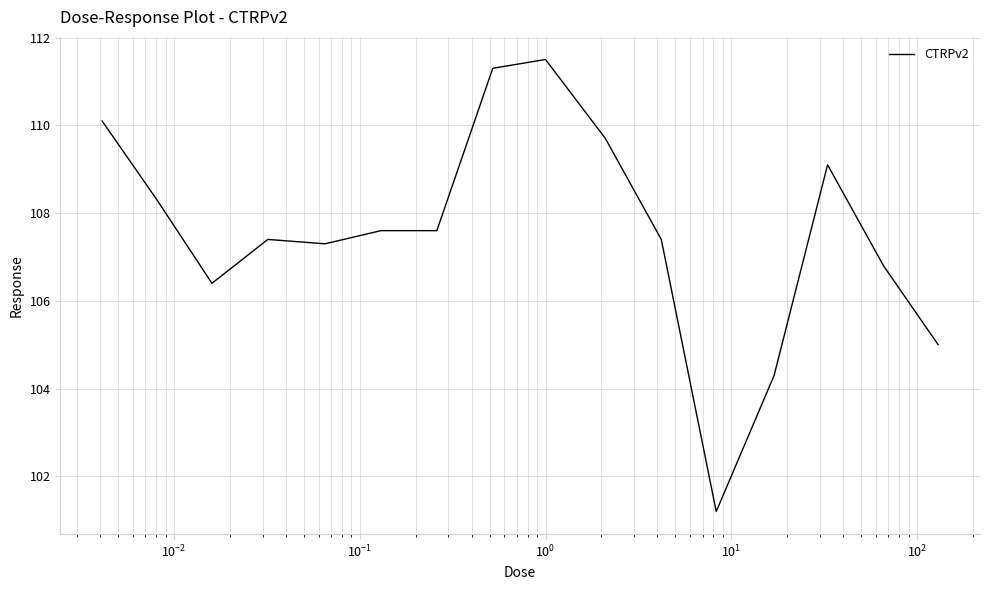

What is the difference between the maximum and minimum values?

10.3